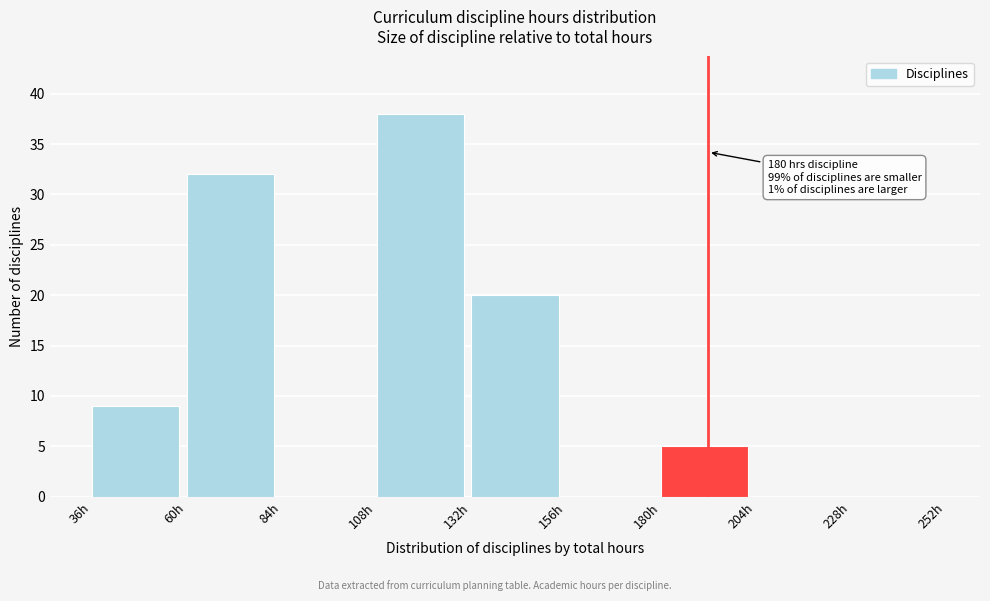

Which range on the x-axis has the tallest bar?

108 to 132